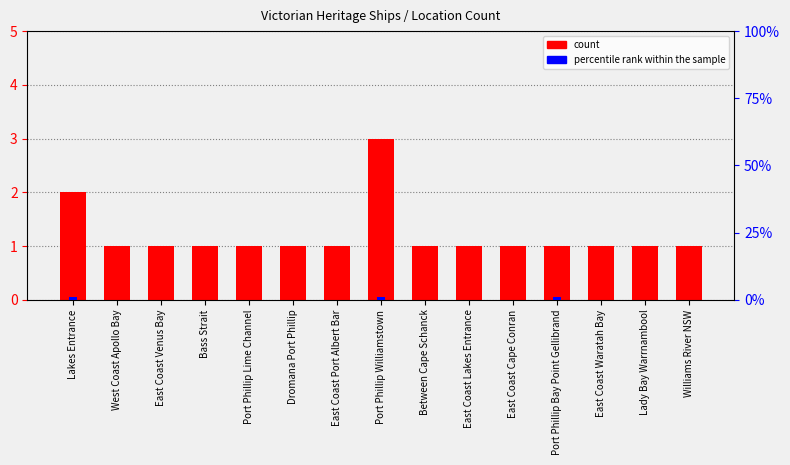

Reading left to right, list all the values displayed in this chart.

count: Lakes Entrance=2	West Coast Apollo Bay=1	East Coast Venus Bay=1	Bass Strait=1	Port Phillip Lime Channel=1	Dromana Port Phillip=1	East Coast Port Albert Bar=1	Port Phillip Williamstown=3	Between Cape Schanck=1	East Coast Lakes Entrance=1	East Coast Cape Conran=1	Port Phillip Bay Point Gellibrand=1	East Coast Waratah Bay=1	Lady Bay Warrnambool=1	Williams River NSW=1
percentile rank within the sample: Lakes Entrance=1	West Coast Apollo Bay=0	East Coast Venus Bay=0	Bass Strait=0	Port Phillip Lime Channel=0	Dromana Port Phillip=0	East Coast Port Albert Bar=0	Port Phillip Williamstown=1	Between Cape Schanck=0	East Coast Lakes Entrance=0	East Coast Cape Conran=0	Port Phillip Bay Point Gellibrand=1	East Coast Waratah Bay=0	Lady Bay Warrnambool=0	Williams River NSW=0